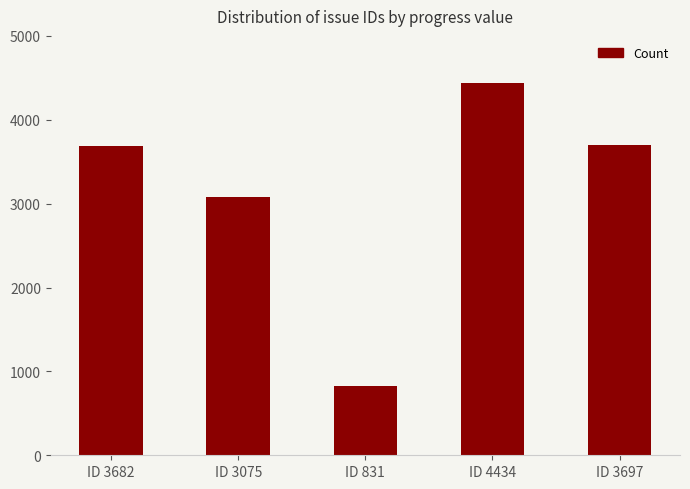

At which label is the value closest to 2632?

ID 3075